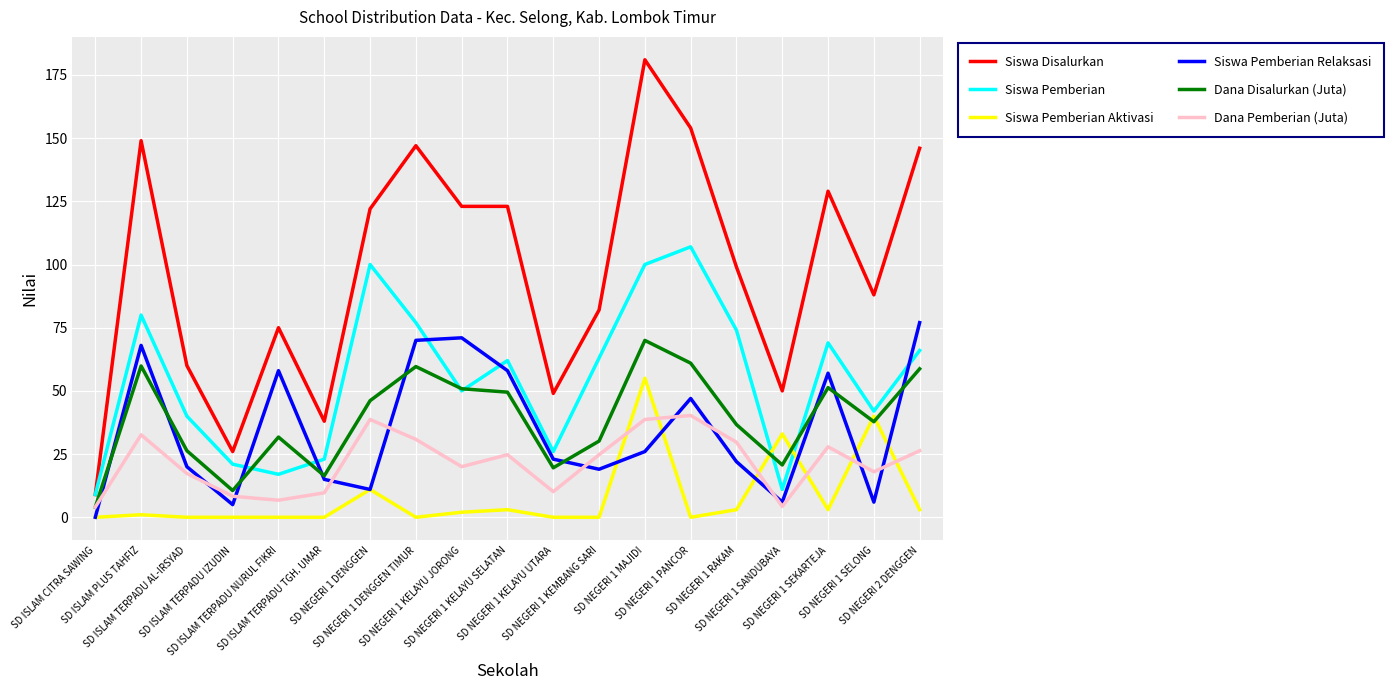

The value of Siswa Disalurkan at SD NEGERI 1 RAKAM is 44.6. True or false?

False